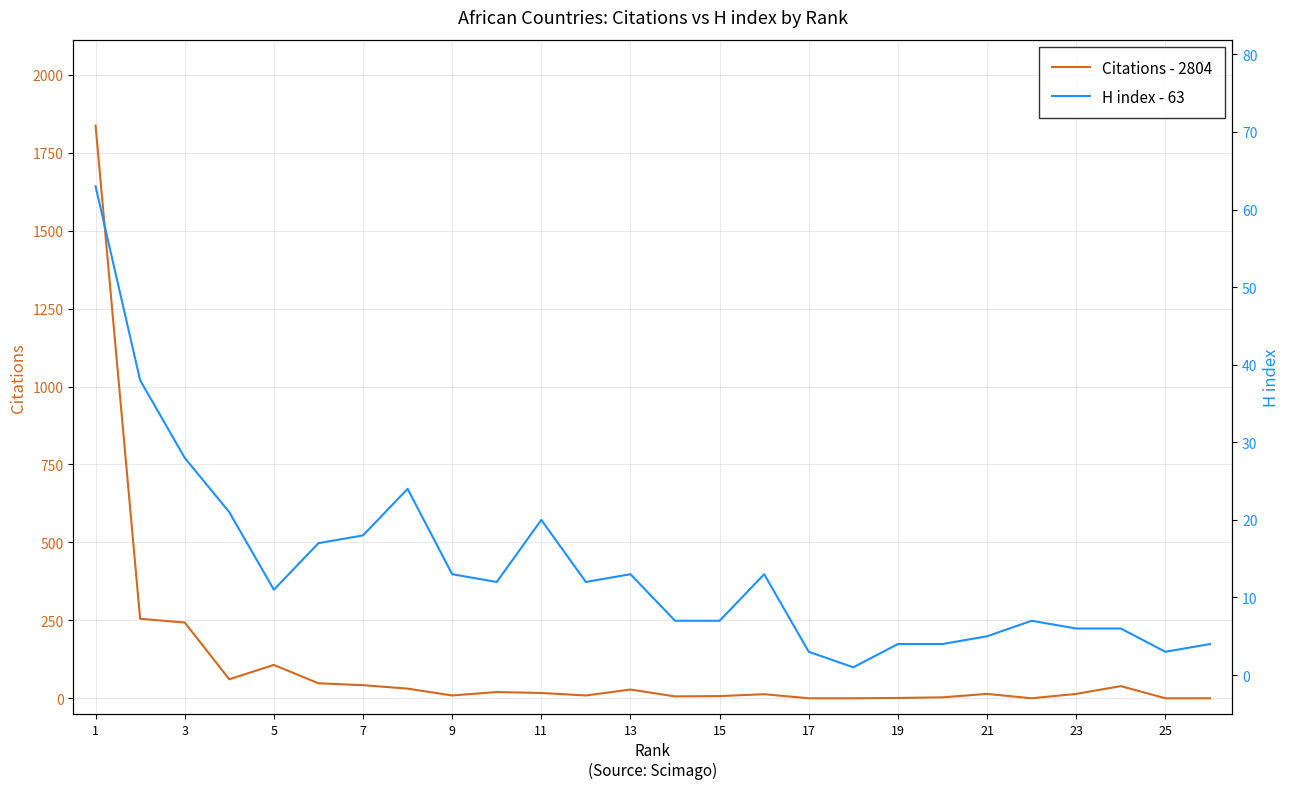

The value of Citations - 2804 at 23 is 2. True or false?

False